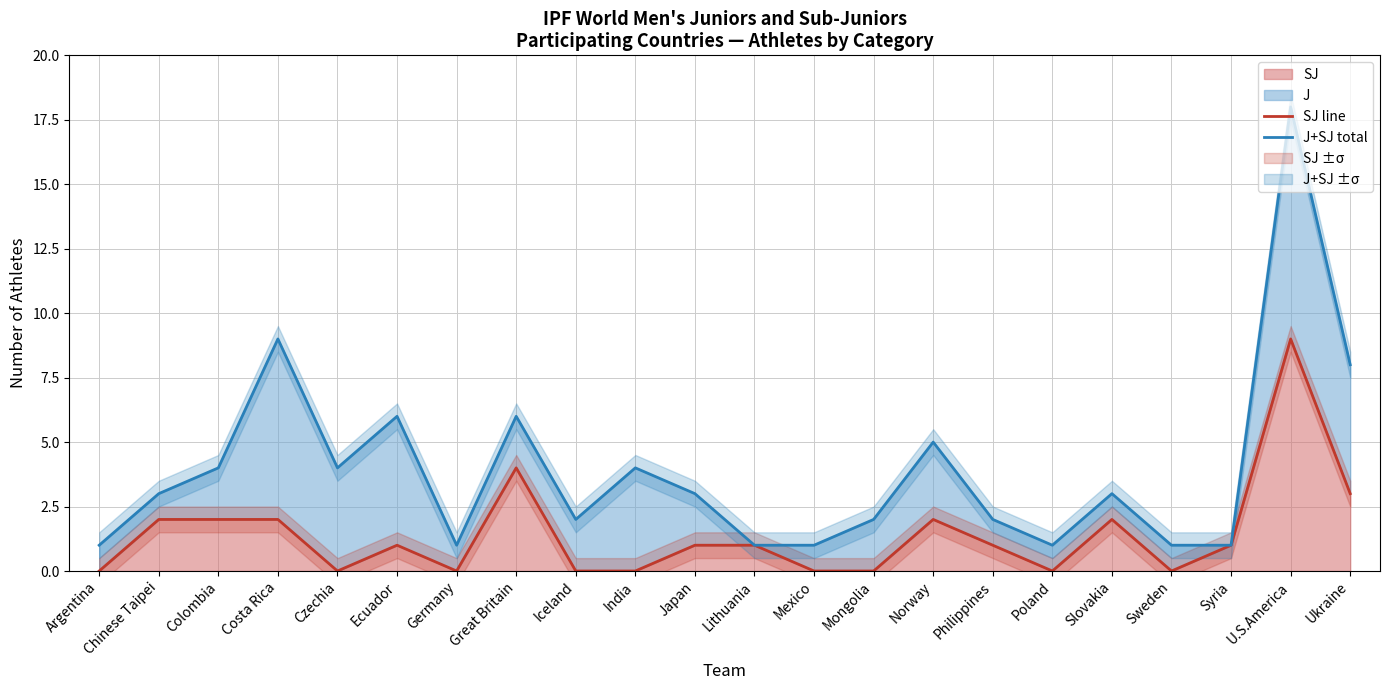

How many SJ line values are between 0 and 2?

19